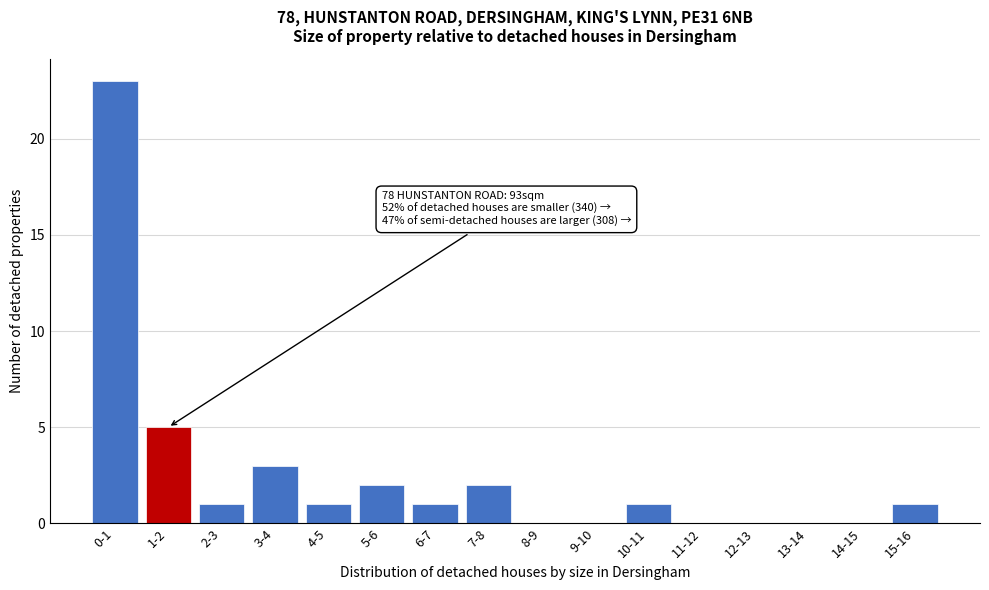

Reading right to left, extract all data points from this chart.

15-16=1	14-15=0	13-14=0	12-13=0	11-12=0	10-11=1	9-10=0	8-9=0	7-8=2	6-7=1	5-6=2	4-5=1	3-4=3	2-3=1	1-2=5	0-1=23